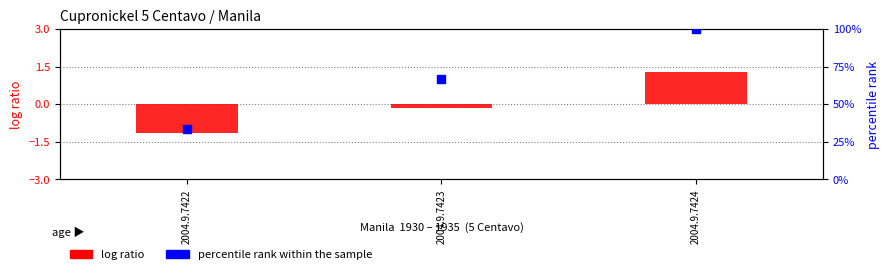

Which series has the widest spread of Y values?

percentile rank within the sample